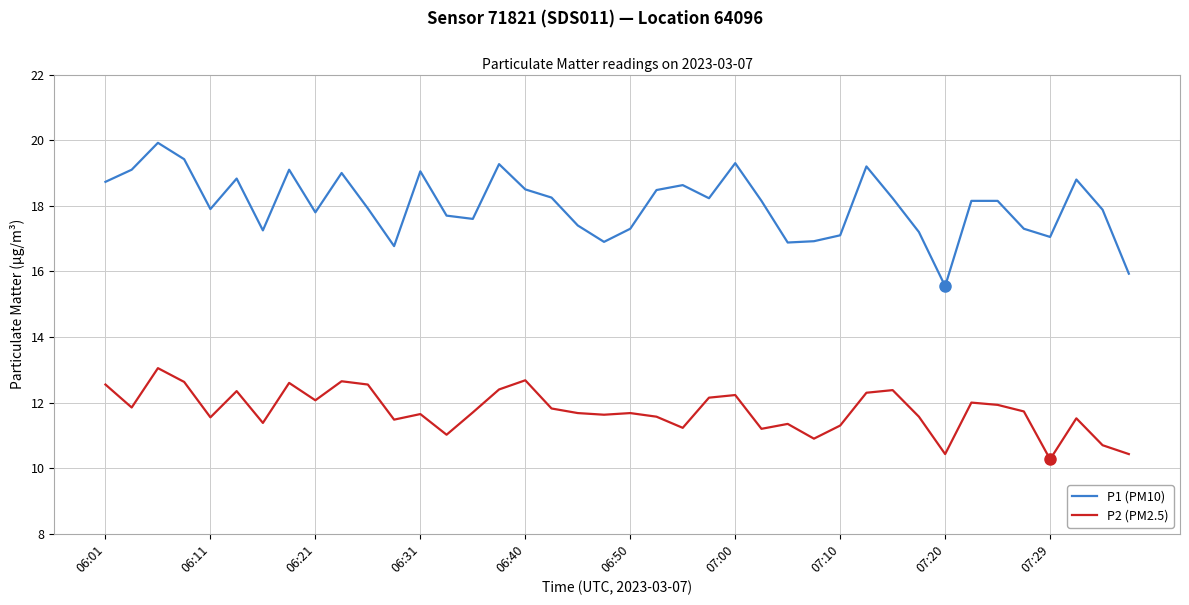

Which series has the largest total across all categories?

P1 (PM10)